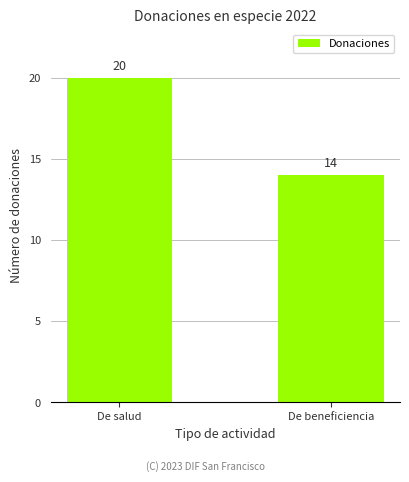

What is the maximum value shown in the chart?

20